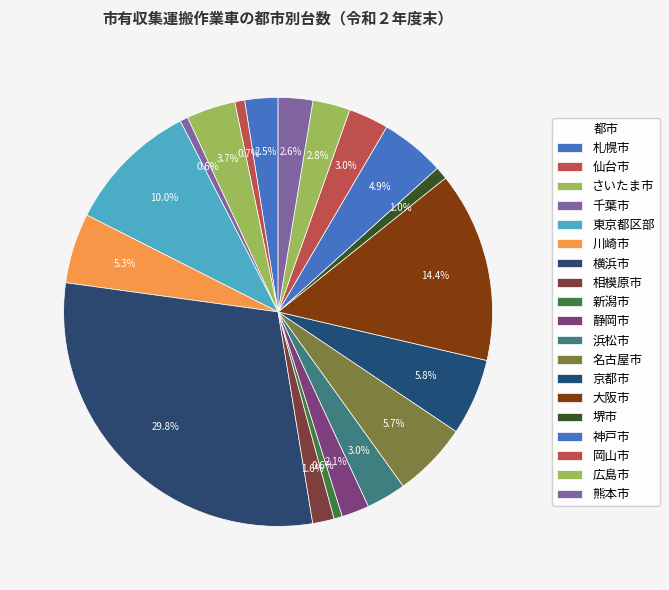

How many segments does this pie chart have?

19